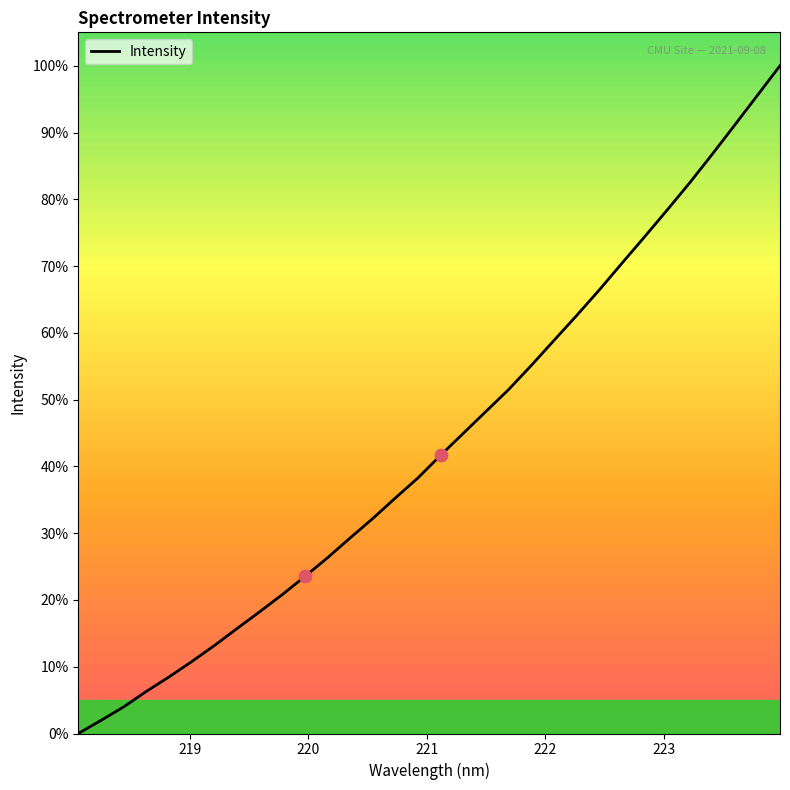

What is the maximum value shown in the chart?

100.0